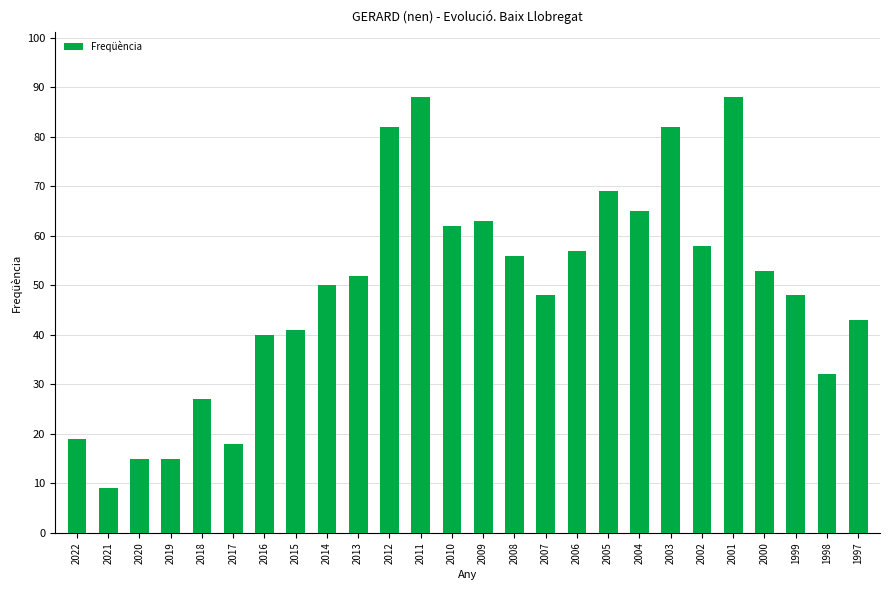

At which category does the chart reach its minimum across all series?

2021